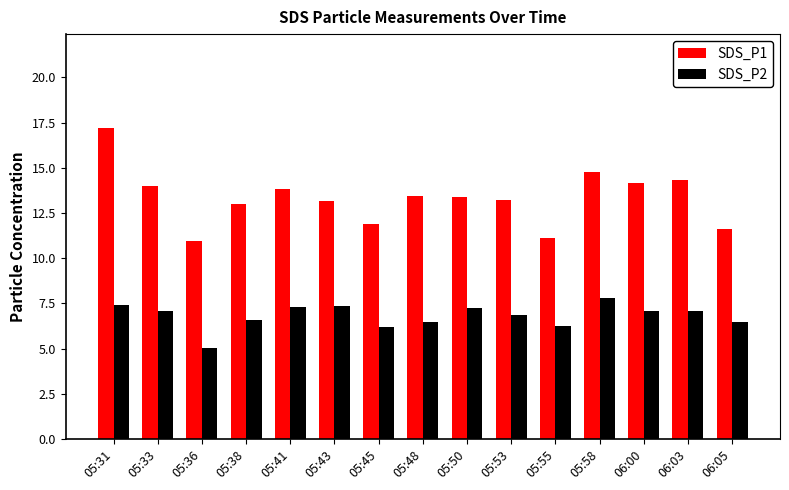

Are the bars horizontal?

No